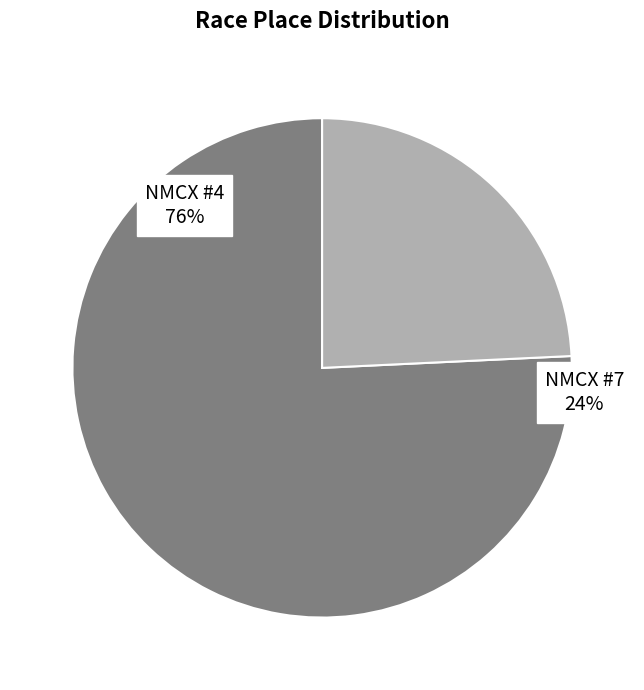

The NMCX #7 slice represents 11% of the pie. True or false?

False